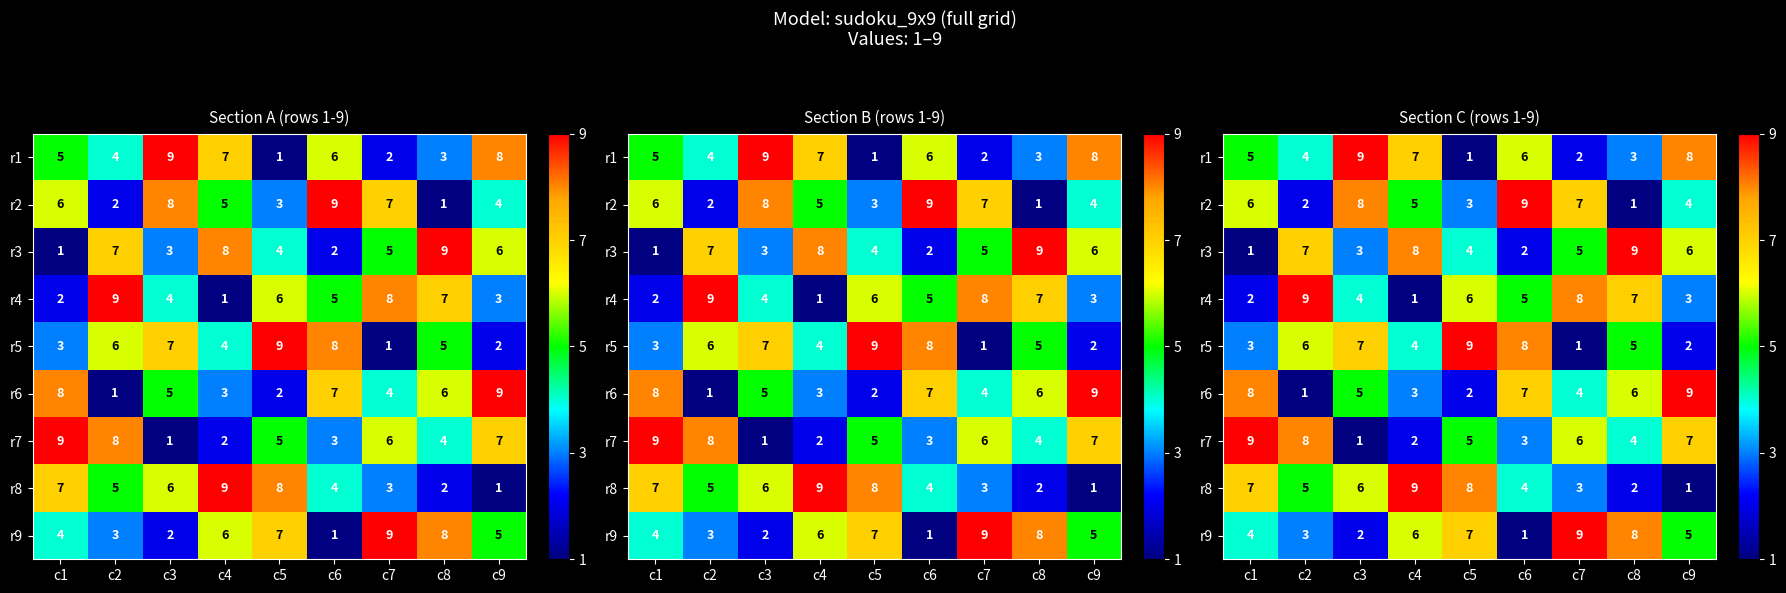

The value of r4 at c2 is 9. True or false?

True